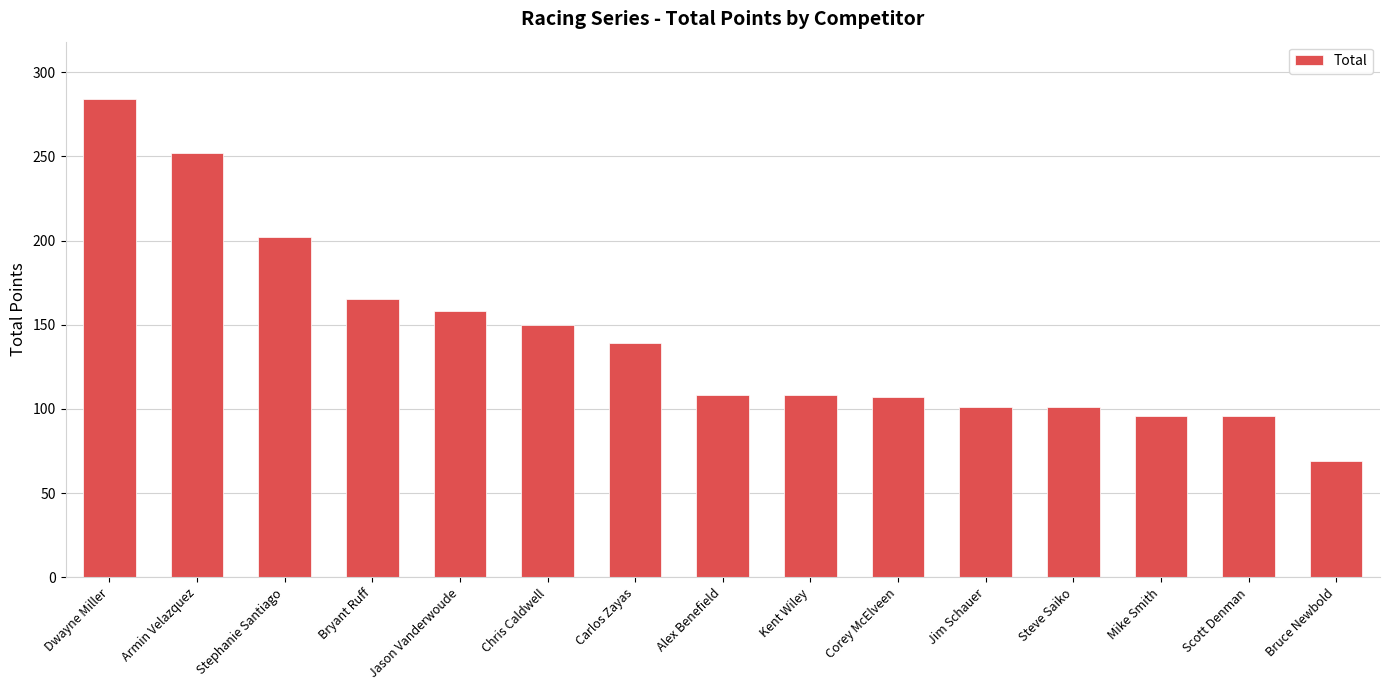

At which category does the chart reach its peak across all series?

Dwayne Miller